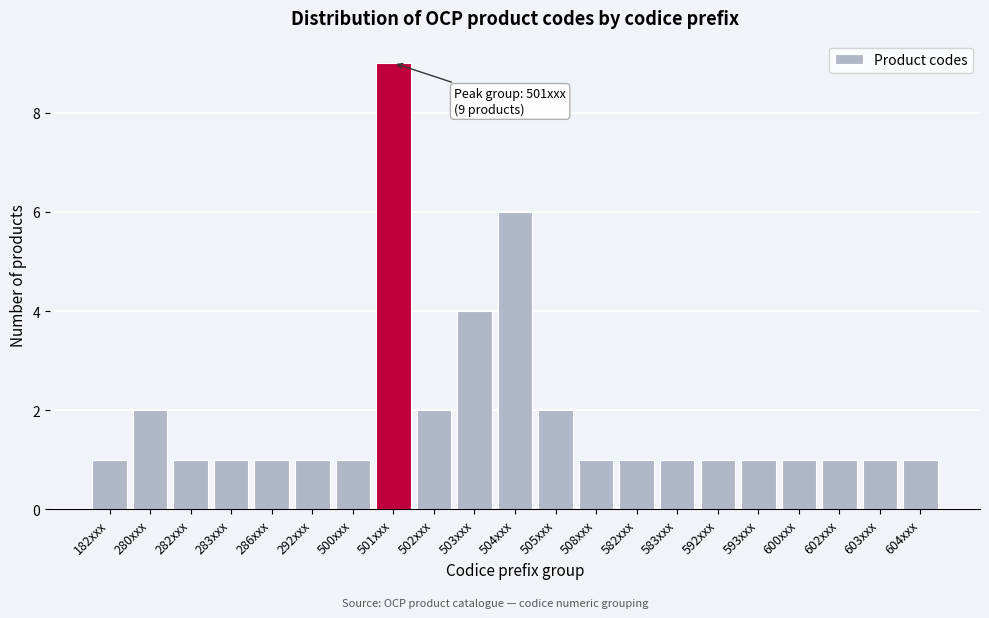

Reading left to right, transcribe all the data shown in this chart.

182xxx=1	280xxx=2	282xxx=1	283xxx=1	286xxx=1	292xxx=1	500xxx=1	501xxx=9	502xxx=2	503xxx=4	504xxx=6	505xxx=2	508xxx=1	582xxx=1	583xxx=1	592xxx=1	593xxx=1	600xxx=1	602xxx=1	603xxx=1	604xxx=1